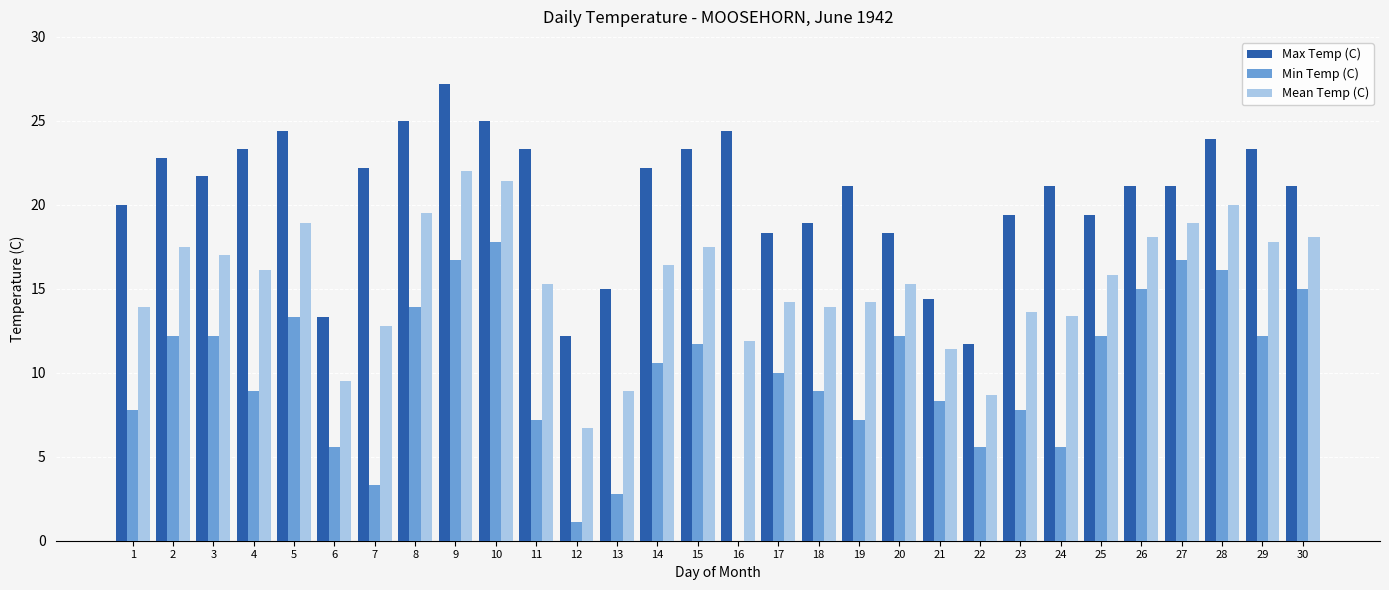

Is the value of Max Temp (C) at 10 greater than the value of Min Temp (C) at 17?

Yes